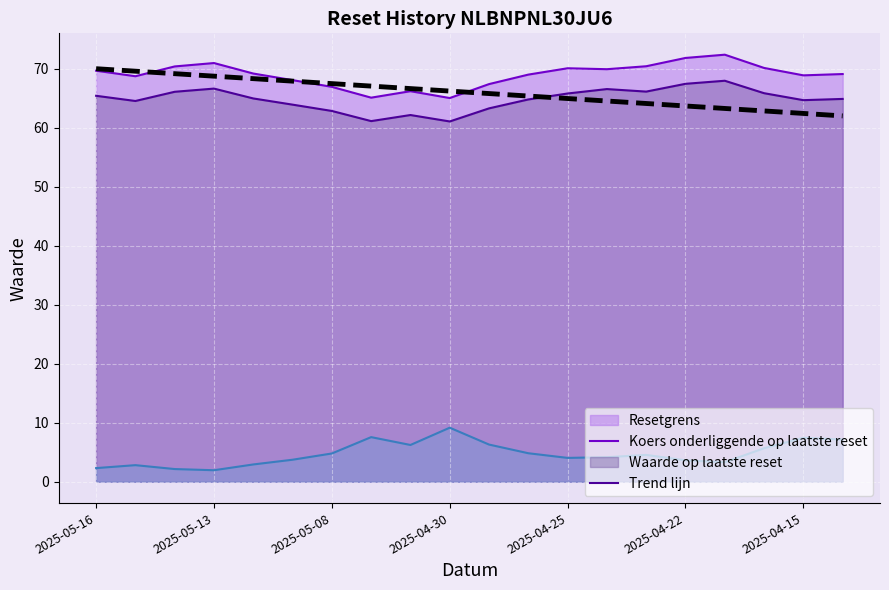

True or false: there are more than 2 points higher than both neighbors.

False